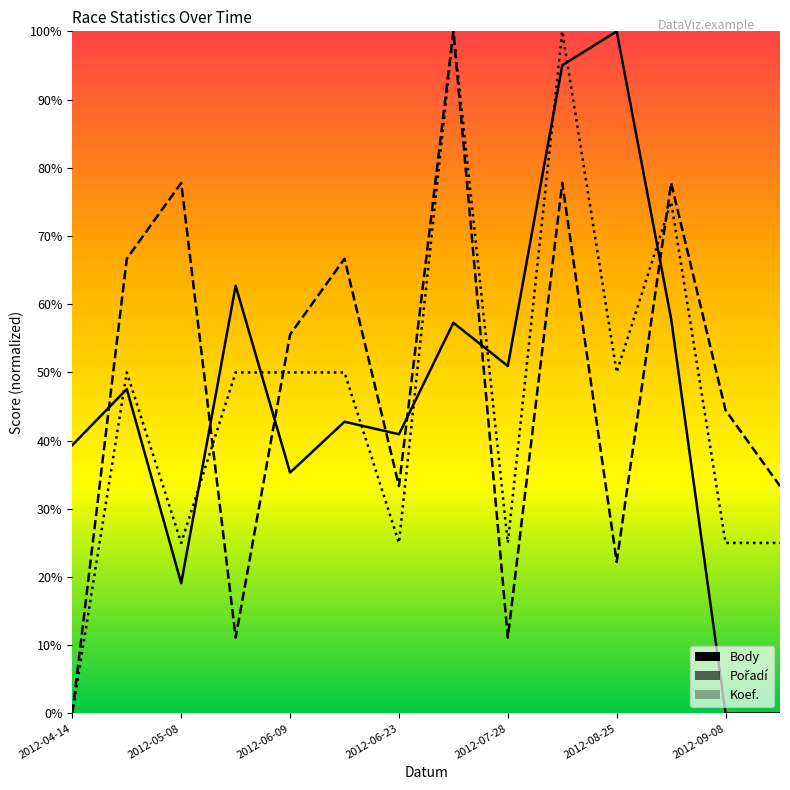

Where is the first local maximum for Koef.?

2012-04-28